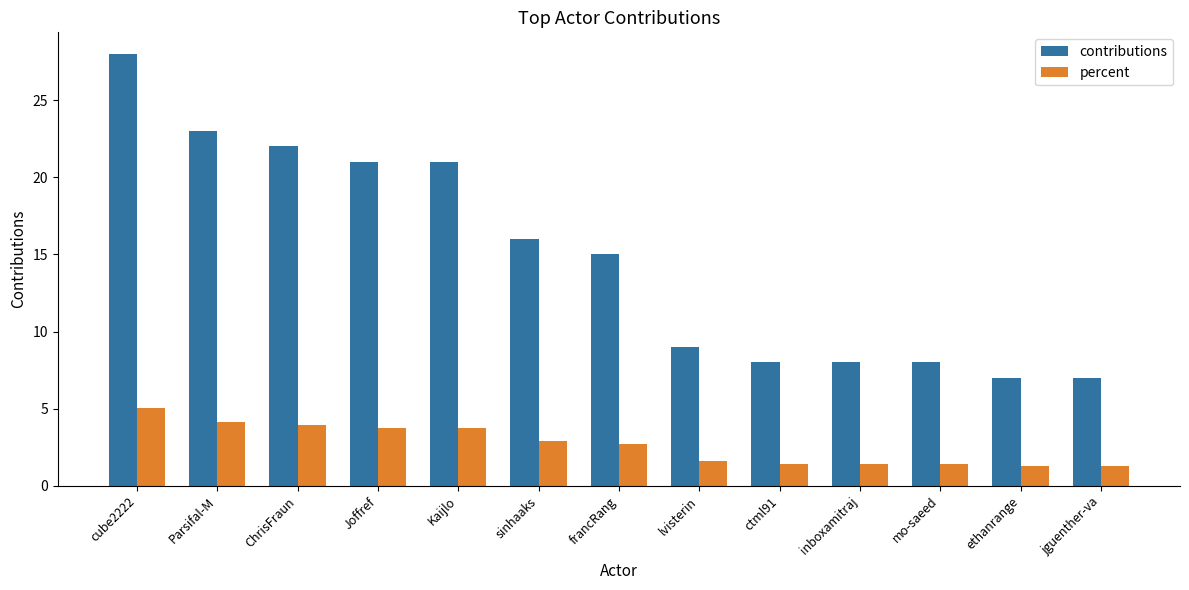

Which series has the widest spread of values?

contributions